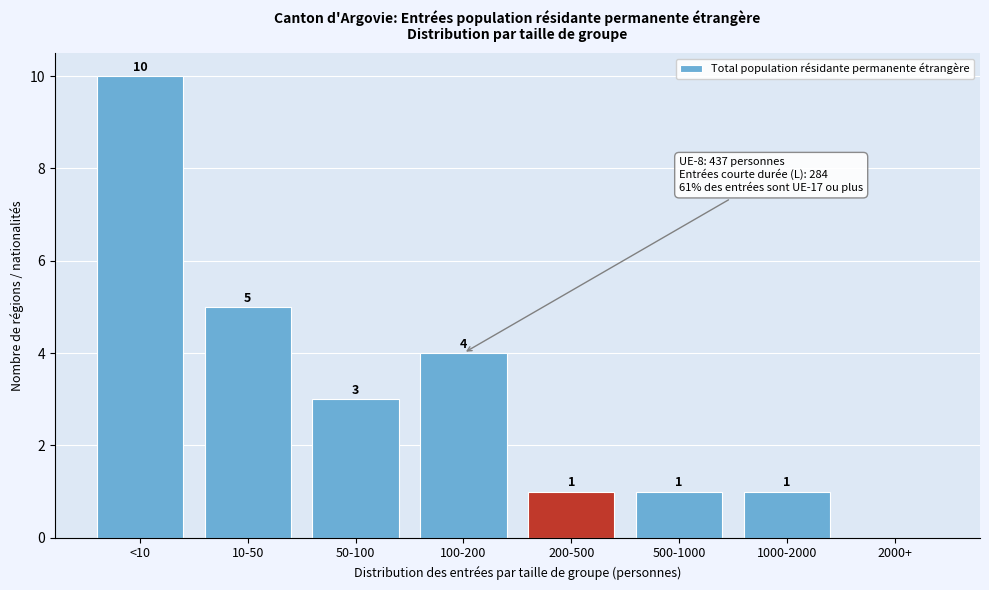

Reading left to right, what are all the values shown in this chart?

<10=10	10-50=5	50-100=3	100-200=4	200-500=1	500-1000=1	1000-2000=1	2000+=0